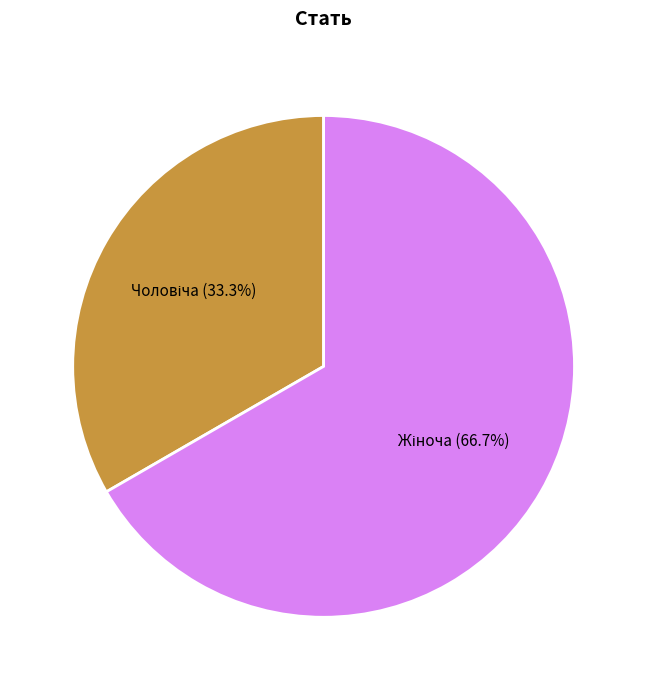

Is there a majority slice in this chart?

Yes